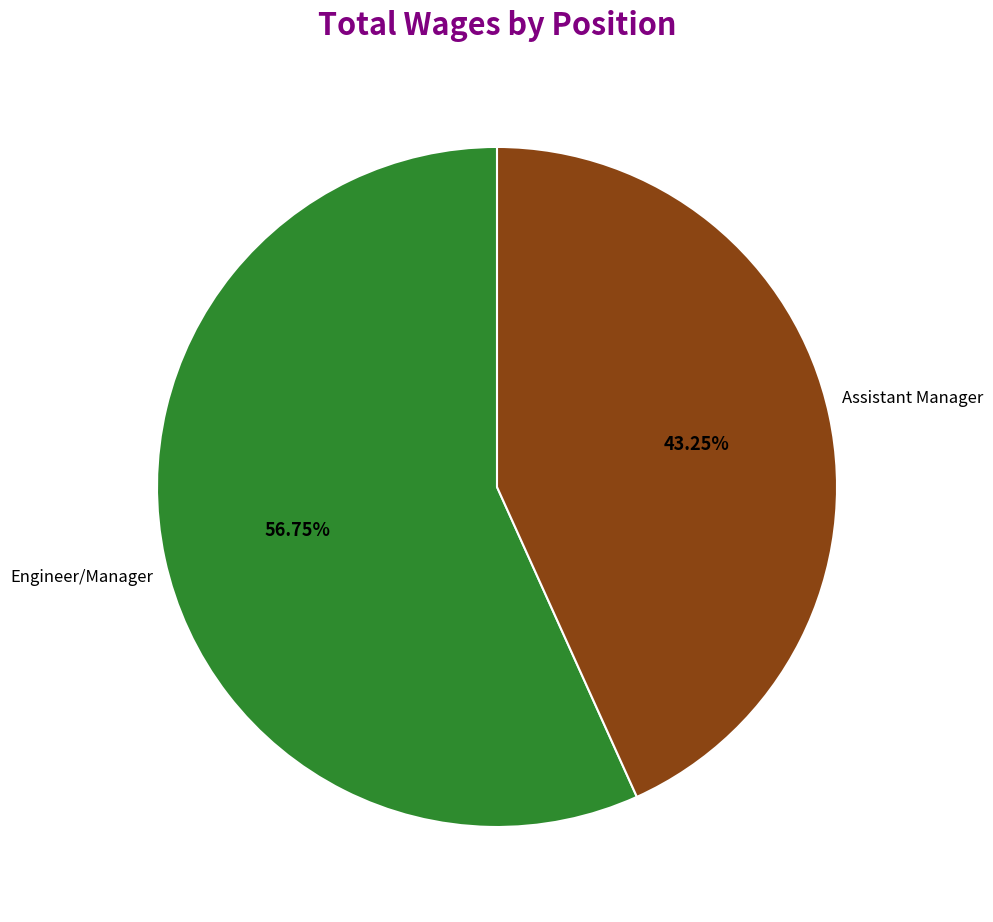

Which category has the smallest portion of the pie?

Assistant Manager